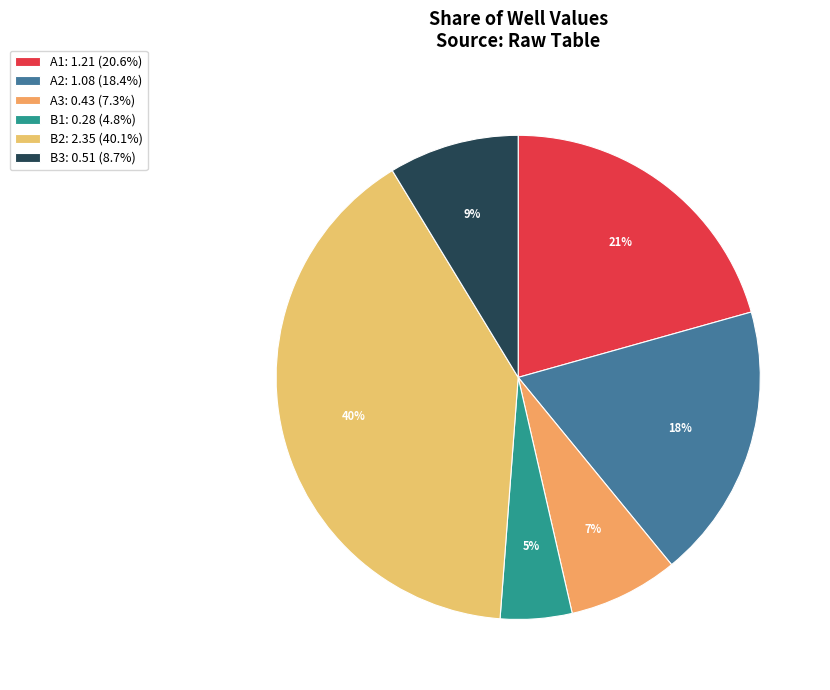

What percentage is NOT represented by A2?

81.6%